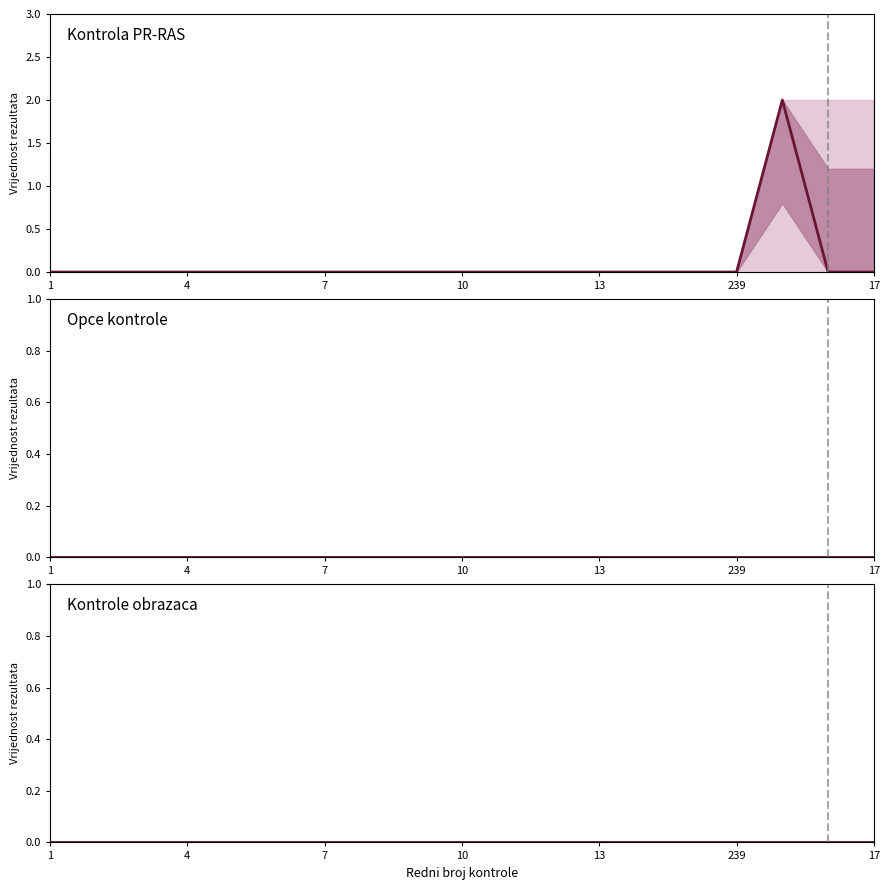

Which series has the widest spread of values?

Kontrola PR-RAS